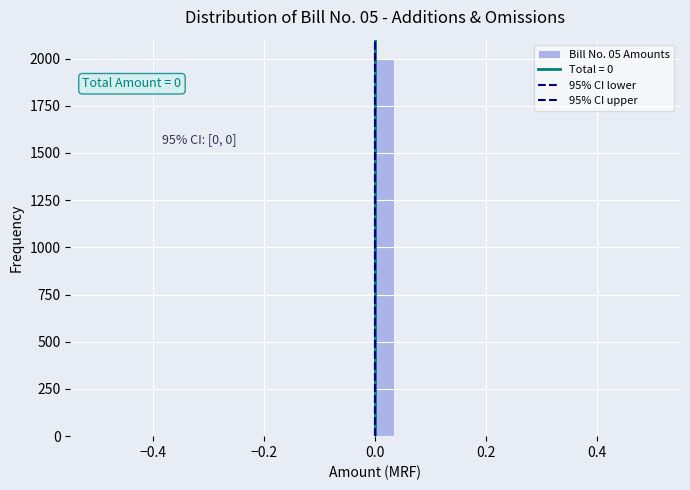

Read against the x-axis, roughly where is the centre of the tallest bar?

0.02